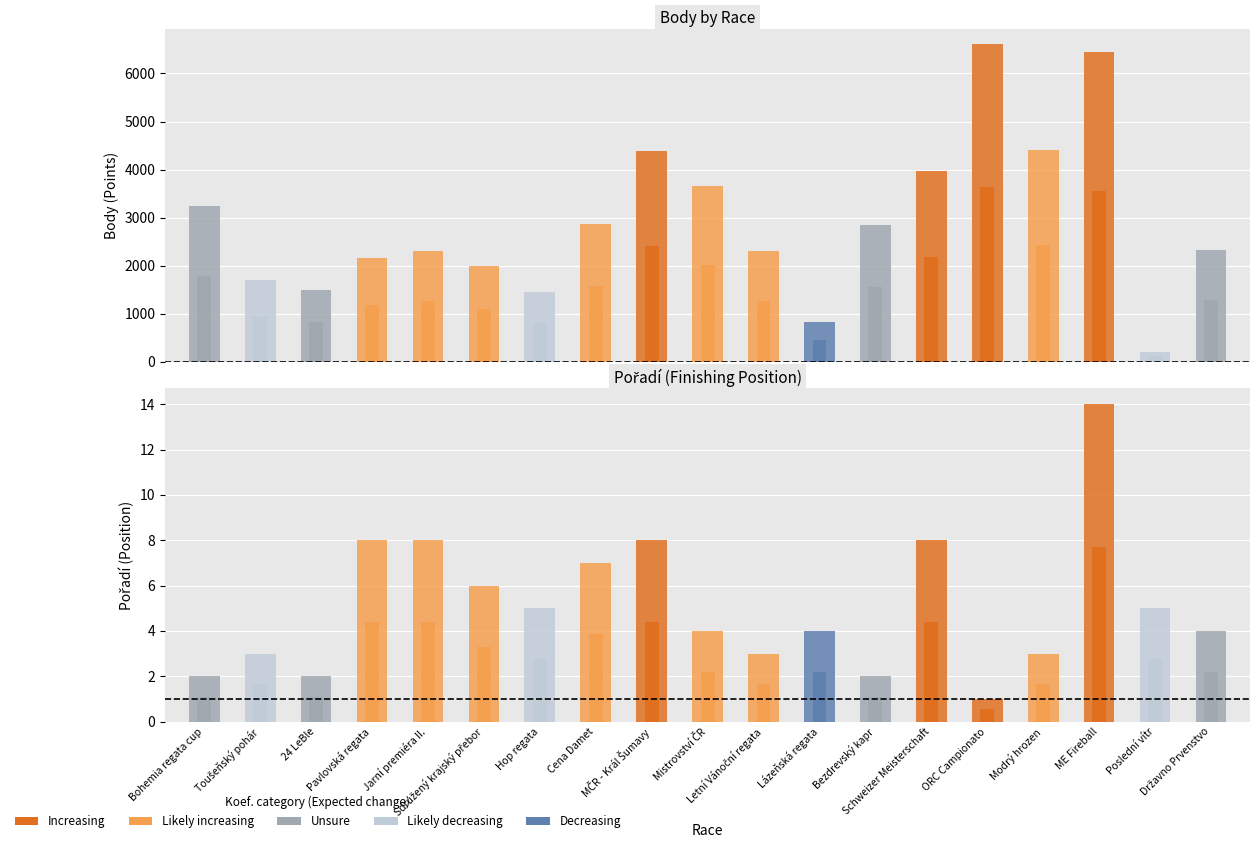

List the series in order of their overall mean, lowest first.

Pořadí, Body